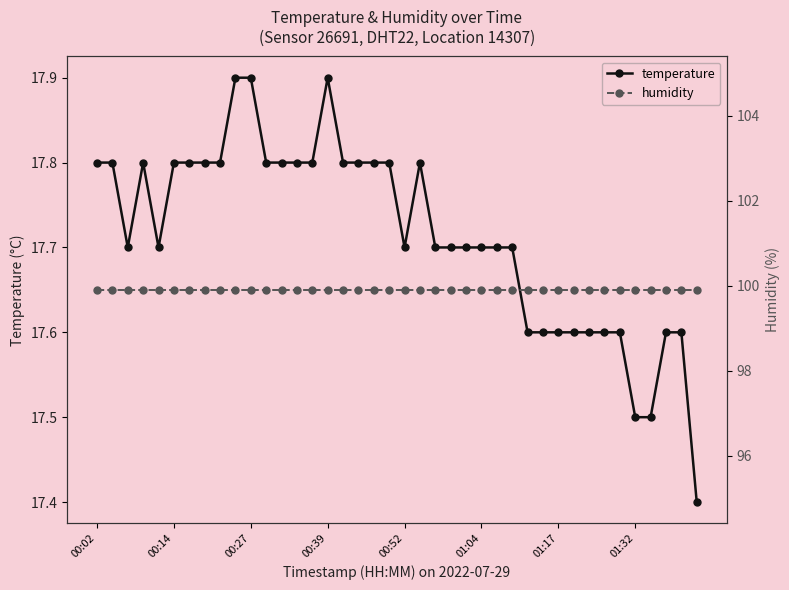

The value of humidity at 36 is 99.9. True or false?

True